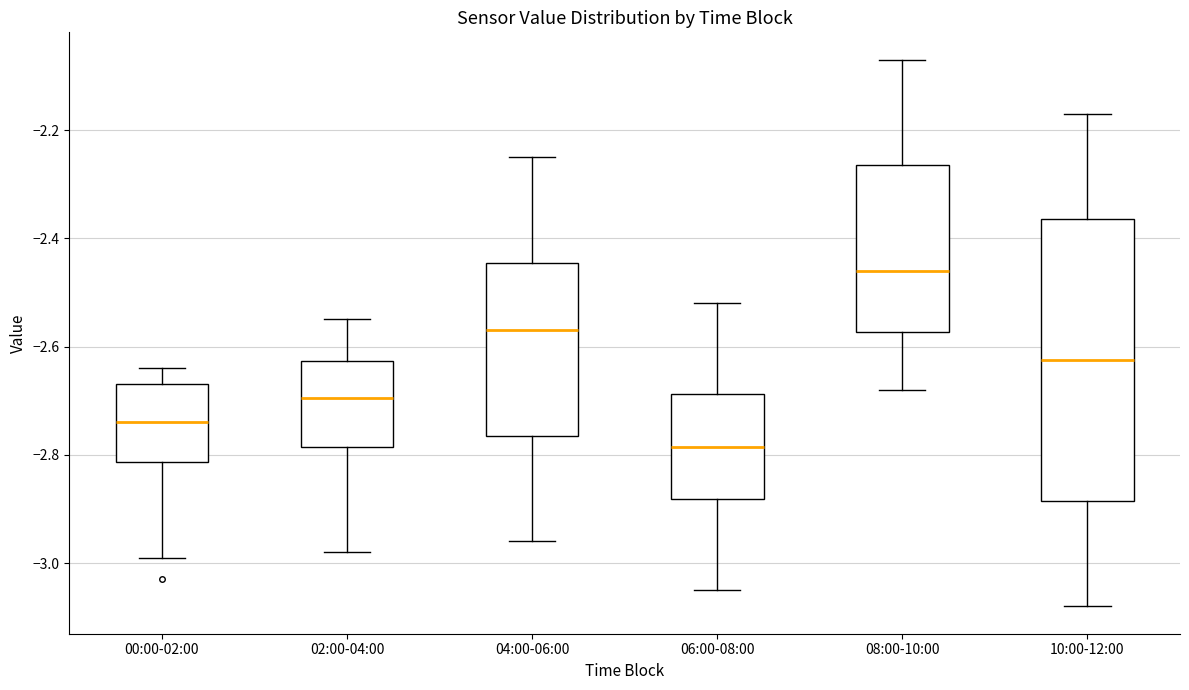

Which box has the lowest median line?

06:00-08:00